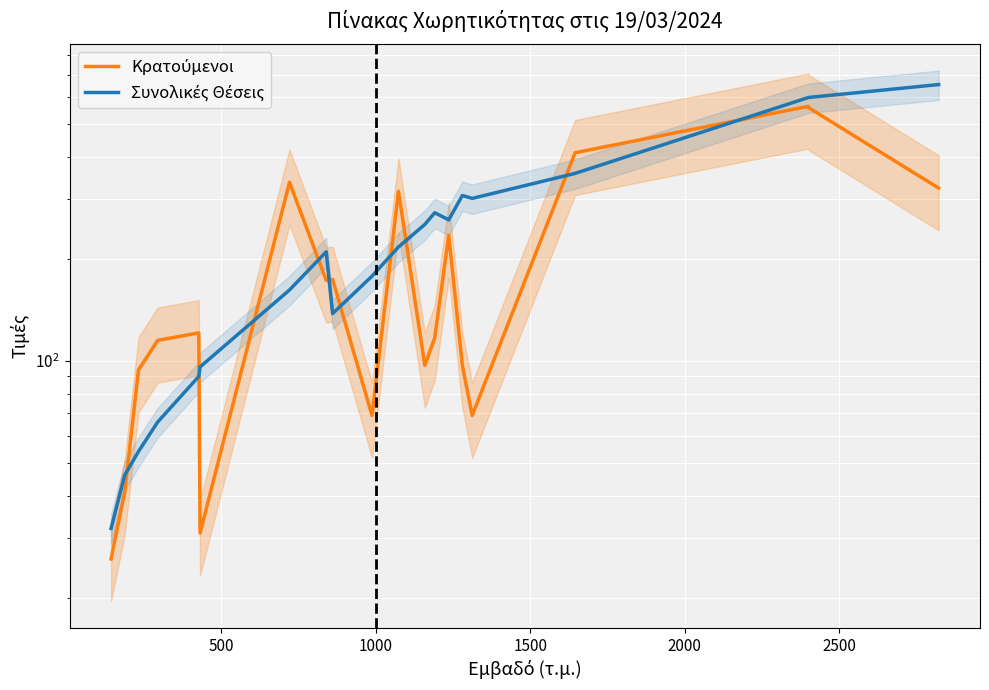

Which series has the largest range (max minus min)?

Συνολικές Θέσεις